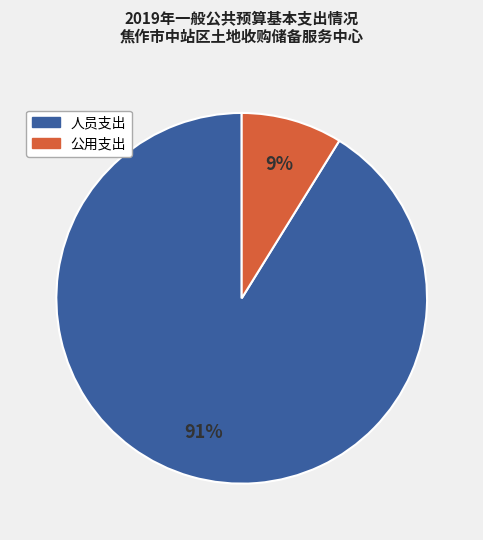

To the nearest percent, what is the average slice percentage?

50%